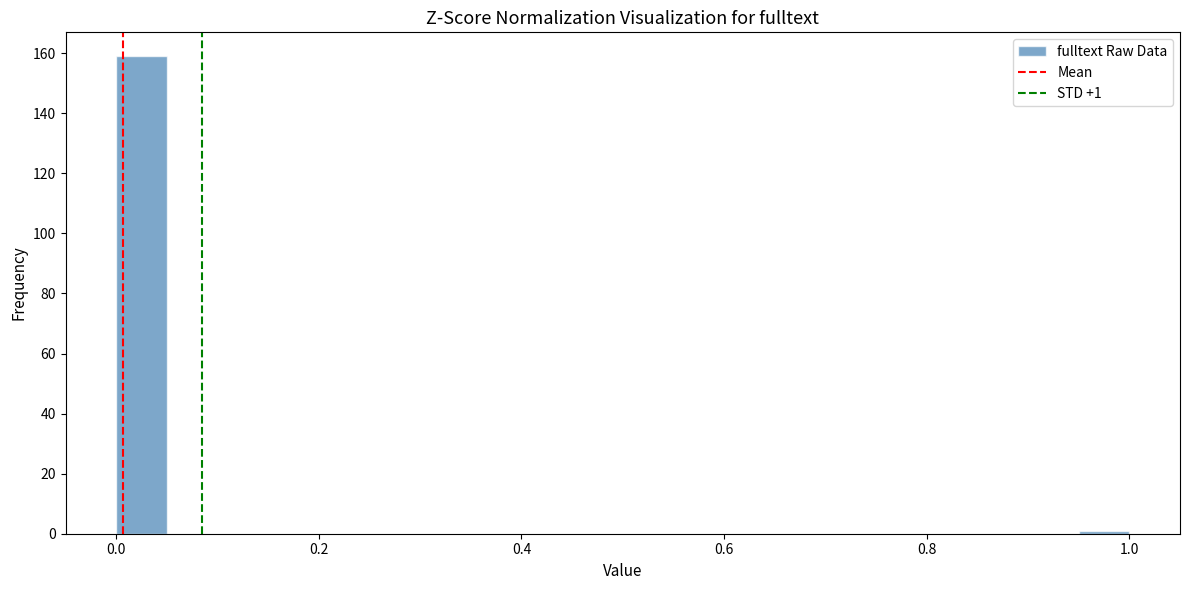

Read against the x-axis, roughly where is the centre of the tallest bar?

0.02